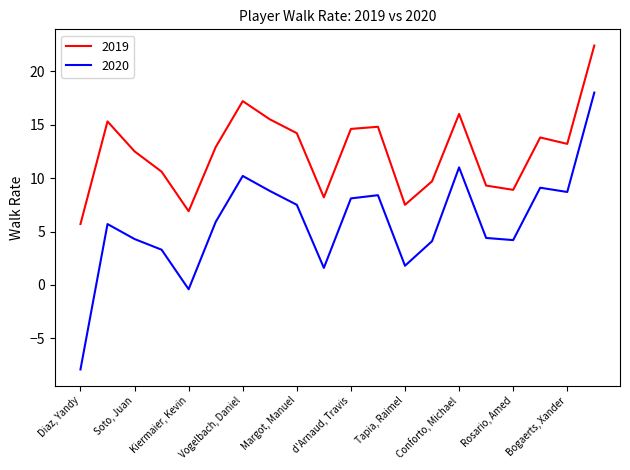

Which series has the largest range (max minus min)?

2020